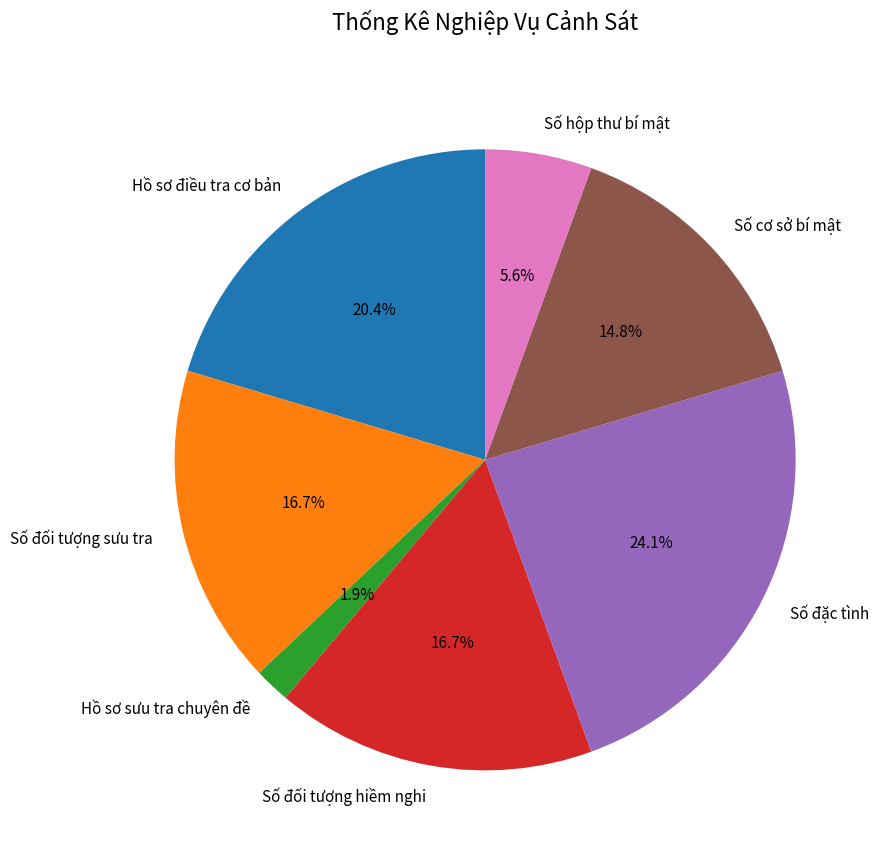

The Số đặc tình slice represents 24% of the pie. True or false?

True